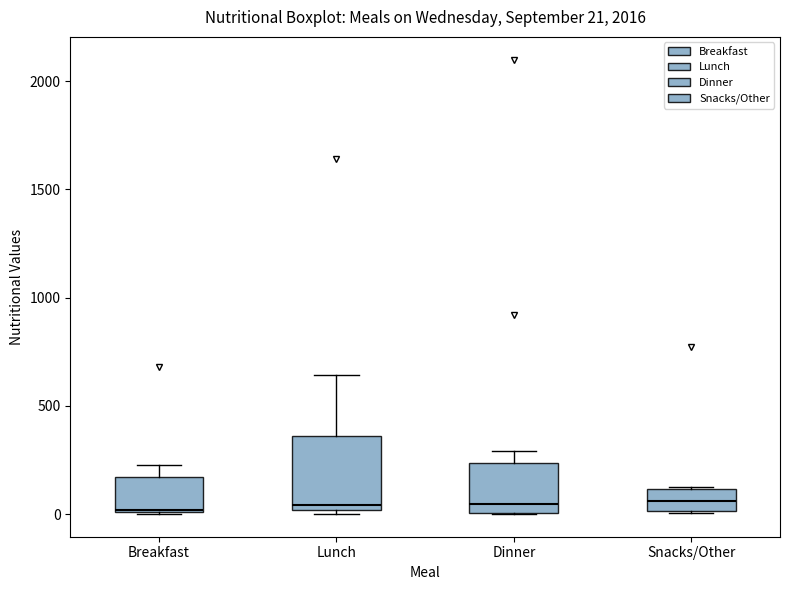

Comparing the boxes themselves (not the whiskers), which one is the tallest?

Lunch